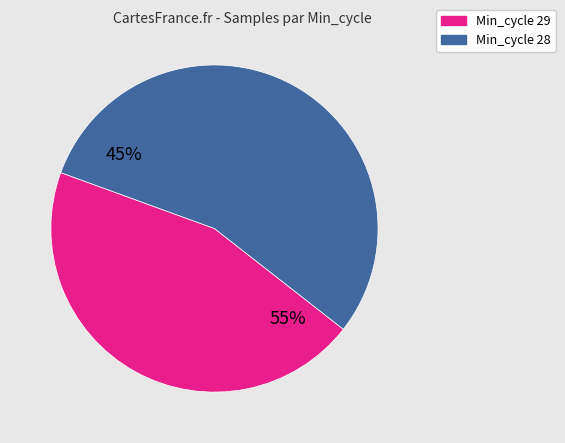

What is the largest slice in the pie chart?

28